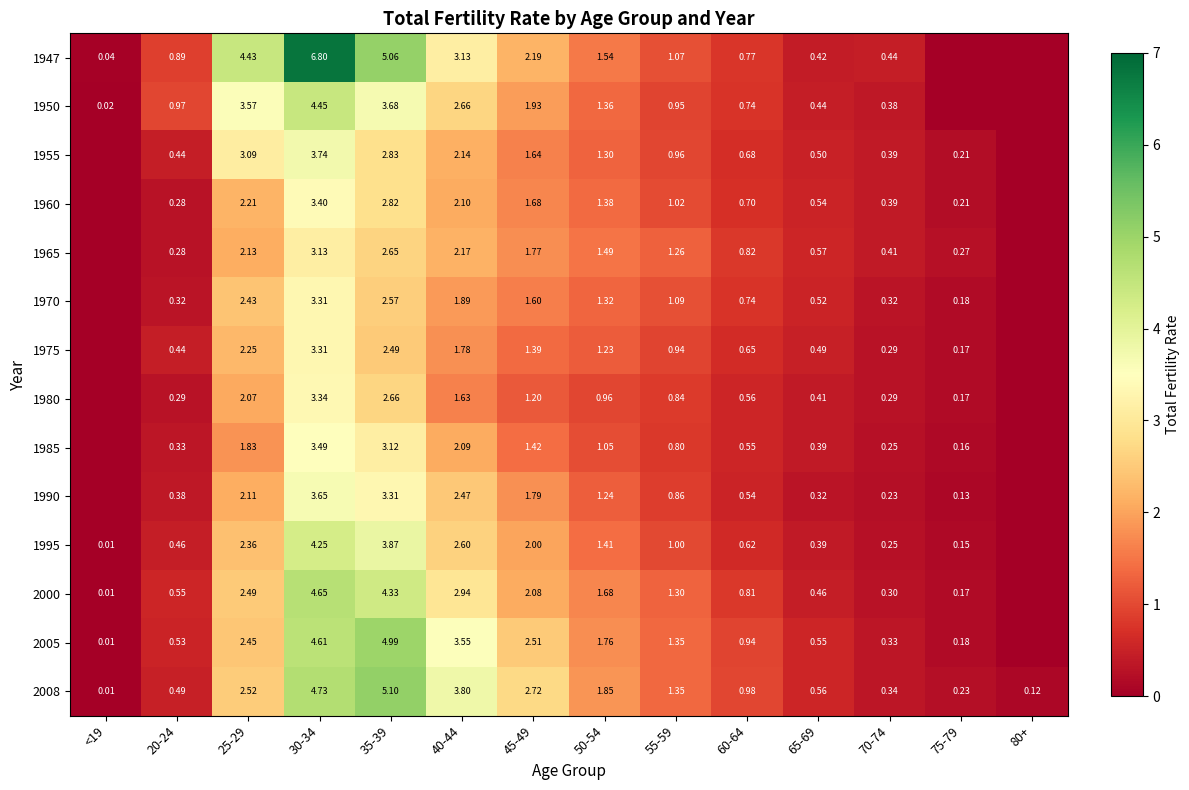

What is the difference between the maximum and minimum values in the 2008 series?

5.1